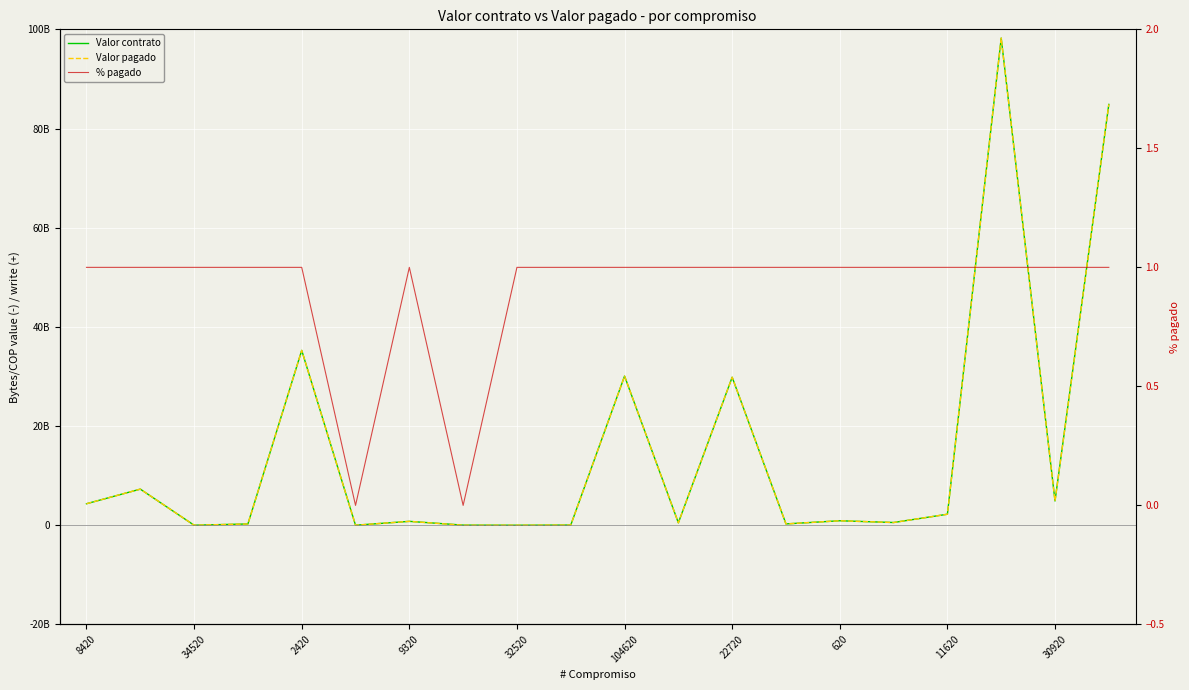

What is the value of the Valor contrato point at the 20th from the left?

84858332000